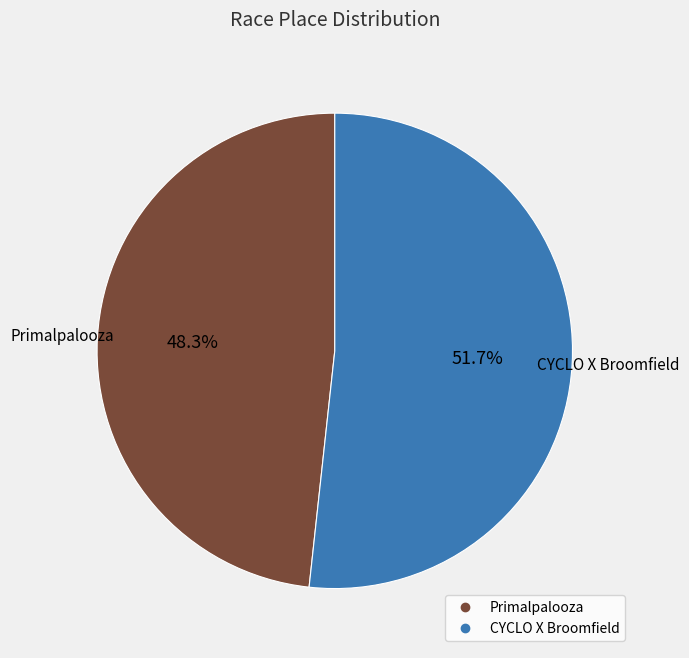

Does Primalpalooza represent more than half of the total?

No